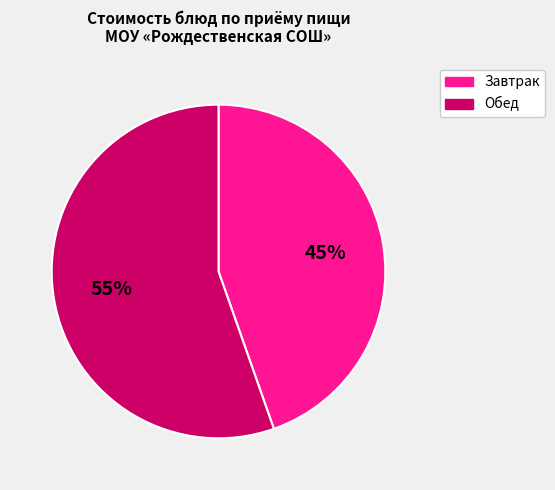

Which has a higher value, Завтрак or Обед?

Обед